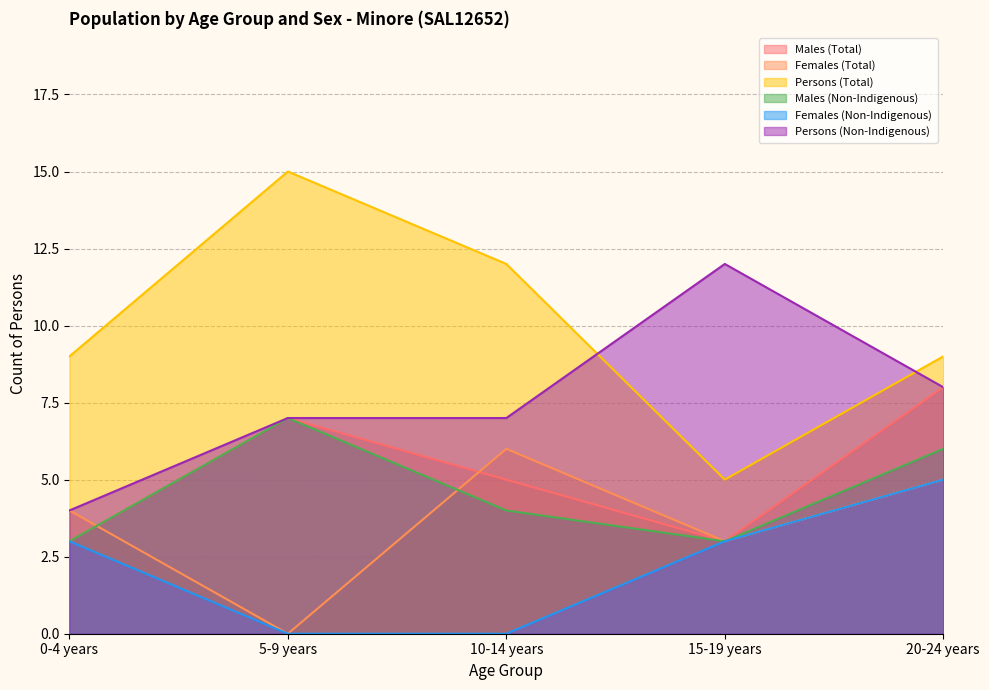

Rank the categories by Persons (Total) value from highest to lowest.

5-9 years, 10-14 years, 0-4 years, 20-24 years, 15-19 years